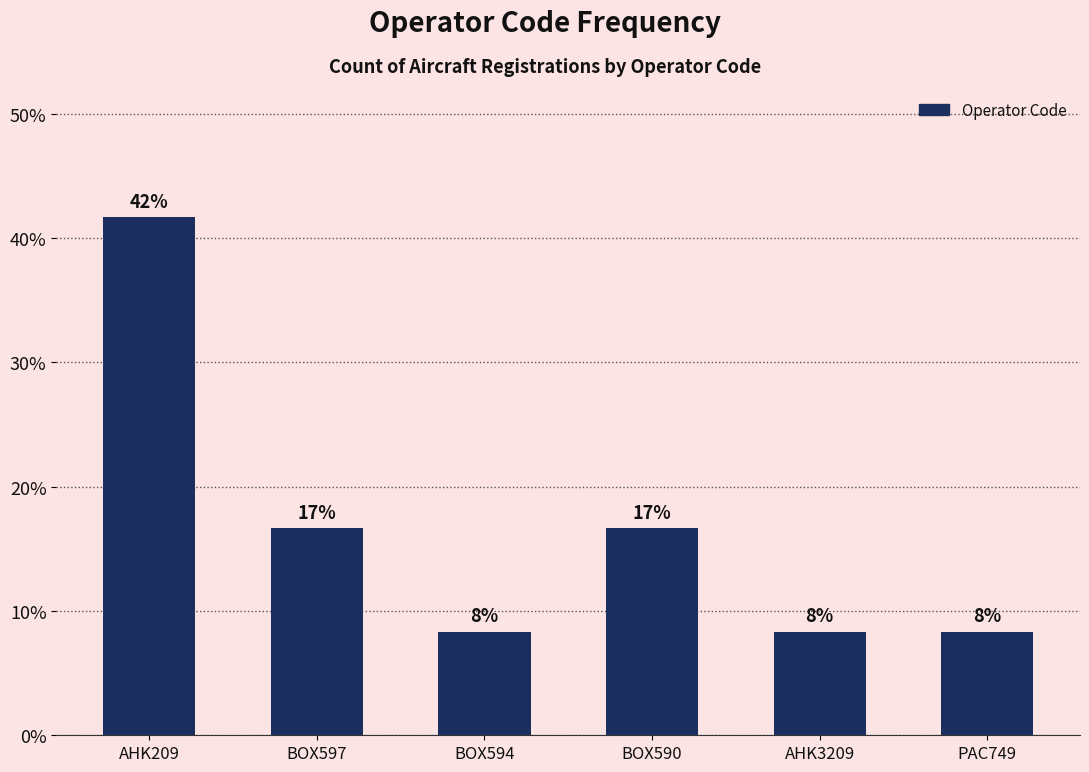

The value at BOX594 is 8.3. True or false?

True